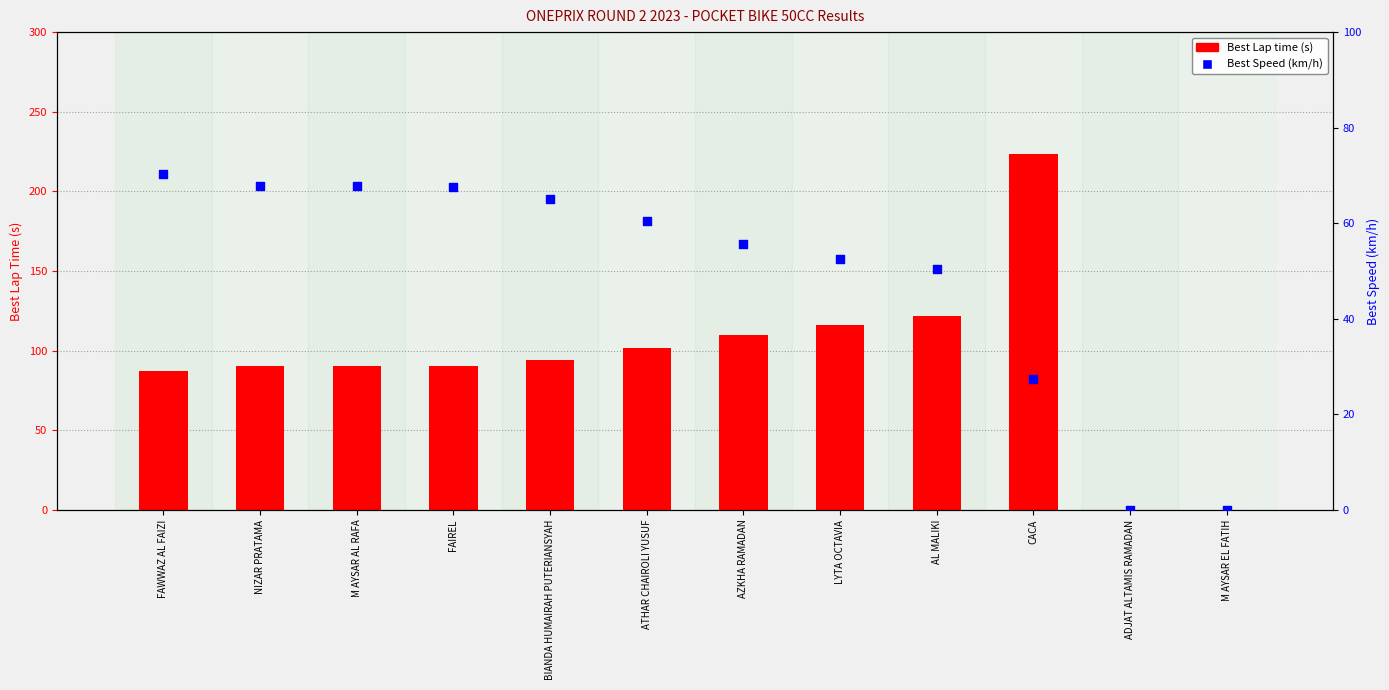

Which series reaches the minimum Y coordinate?

Best Lap time (s)